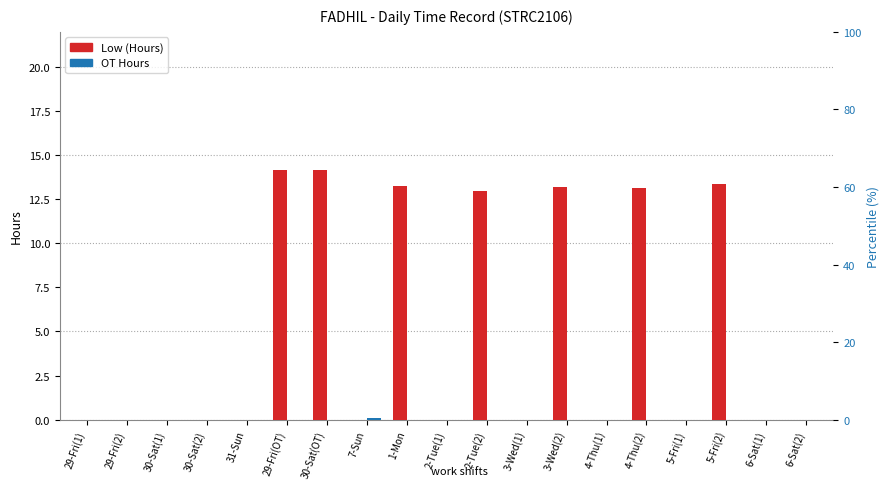

What is the total value across all series at 4-Thu(2)?

13.1